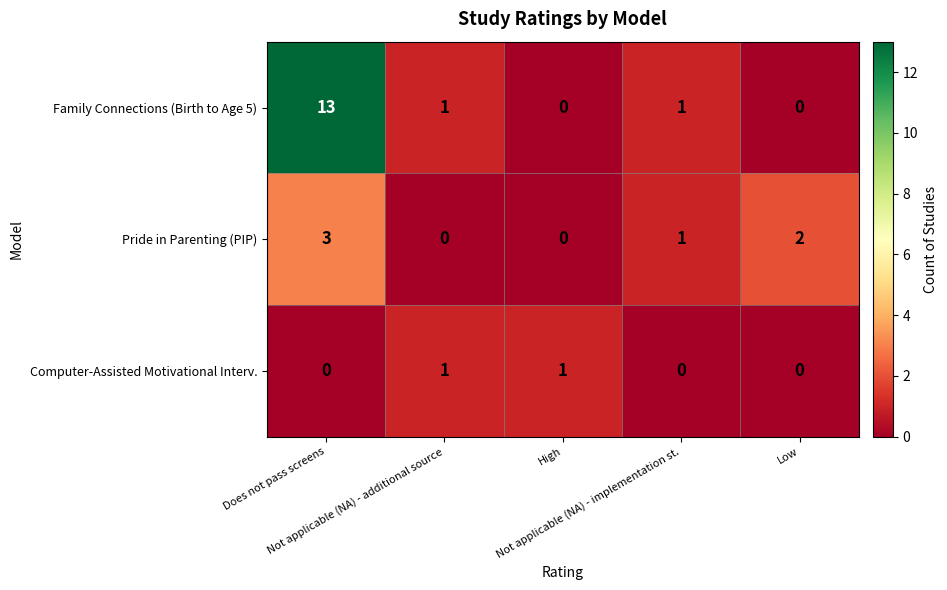

Which series has the largest total across all categories?

Family Connections (Birth to Age 5)